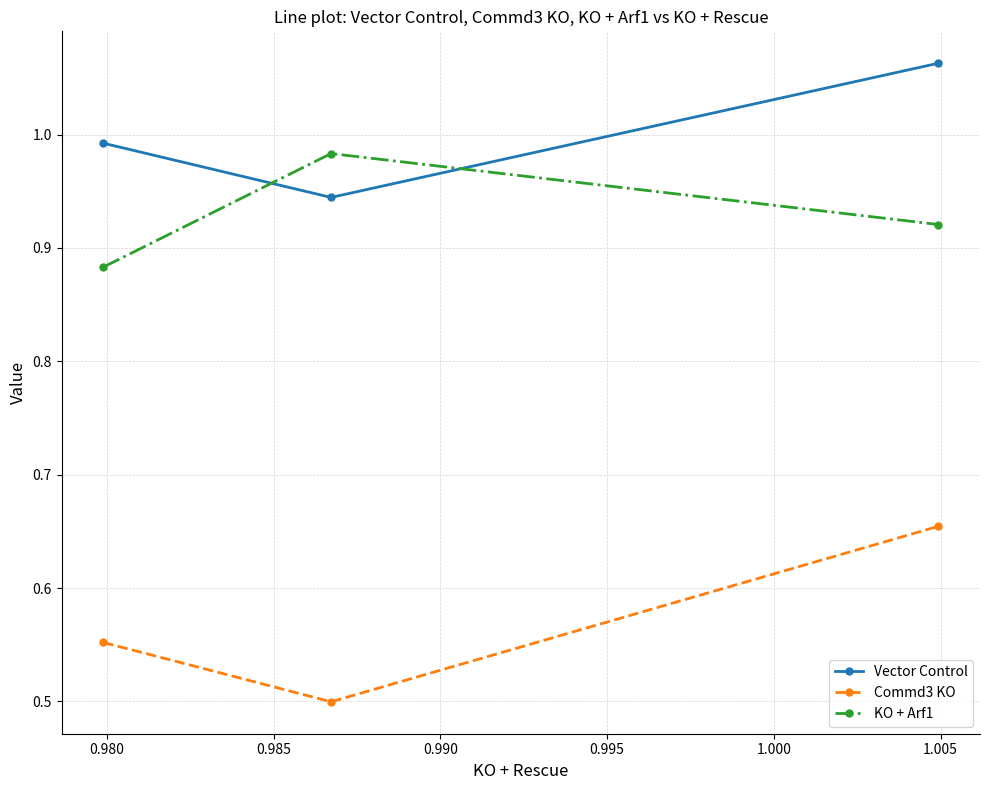

List the series in order of their overall mean, highest first.

Vector Control, KO + Arf1, Commd3 KO